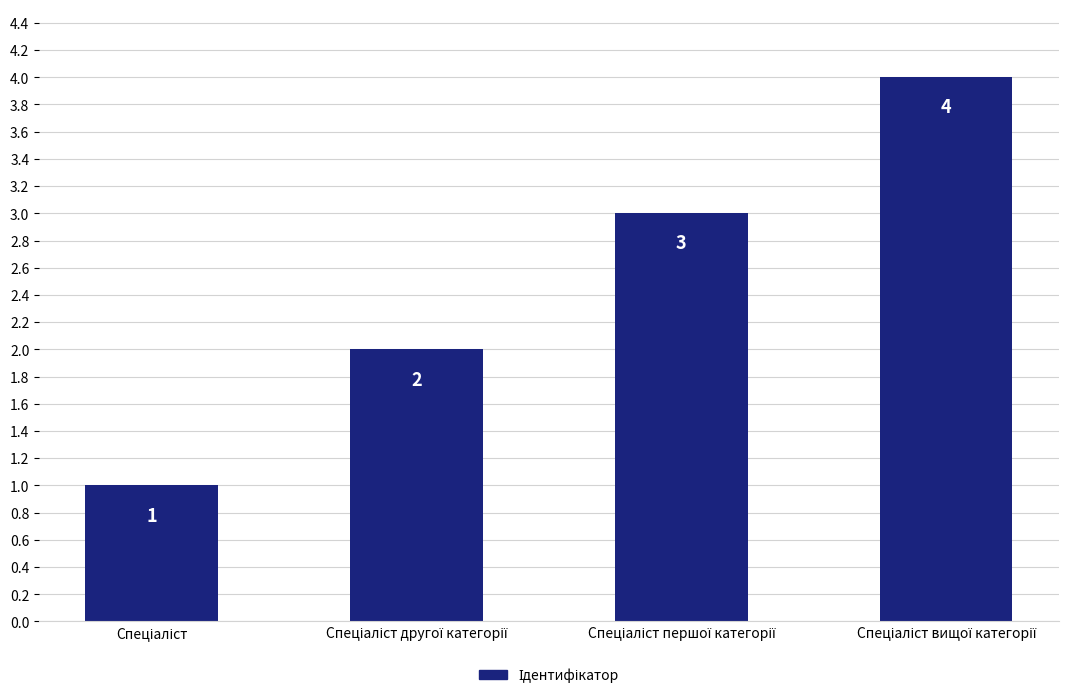

What is the sum of all values?

10